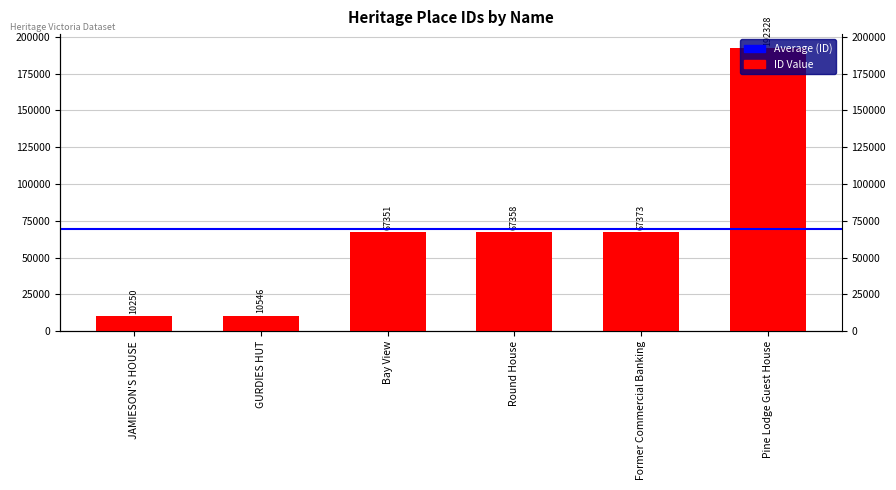

Rank the categories by value from highest to lowest.

Pine Lodge Guest House, Former Commercial Banking, Round House, Bay View, GURDIES HUT, JAMIESON'S HOUSE